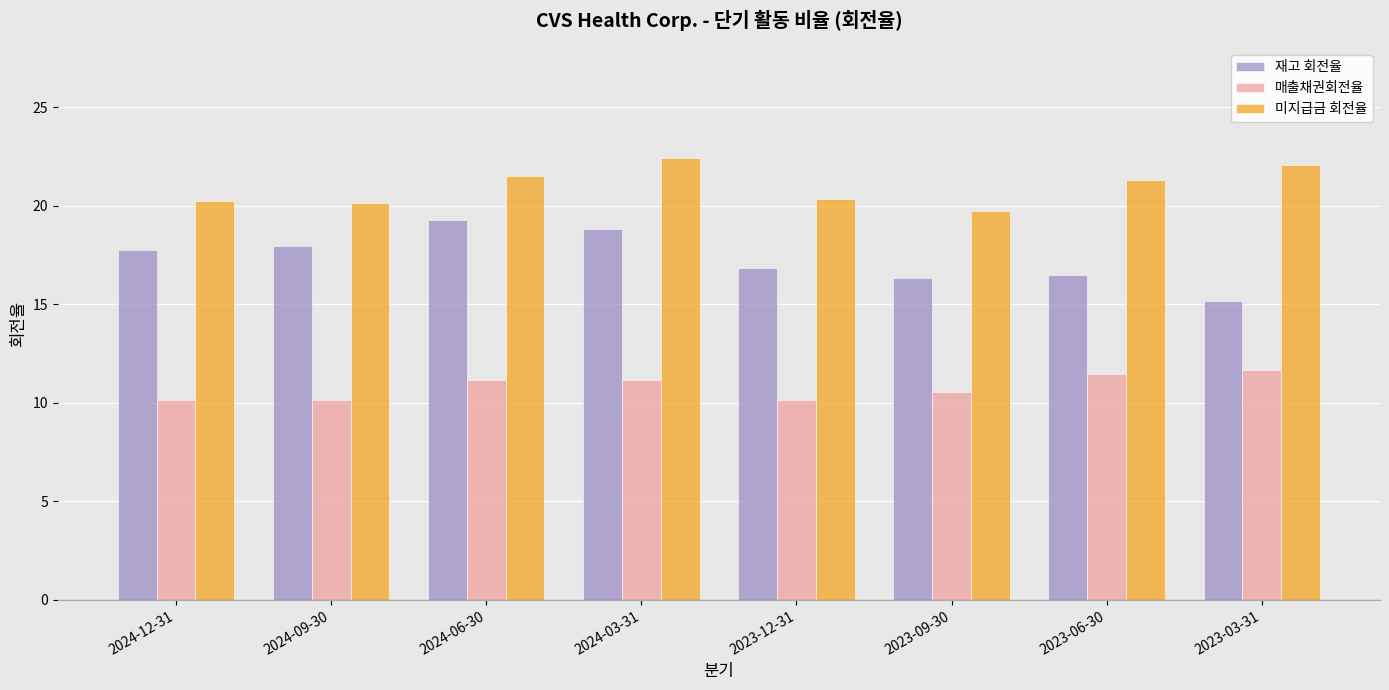

Between 2024-06-30 and 2023-09-30, which series saw the biggest shift?

재고 회전율